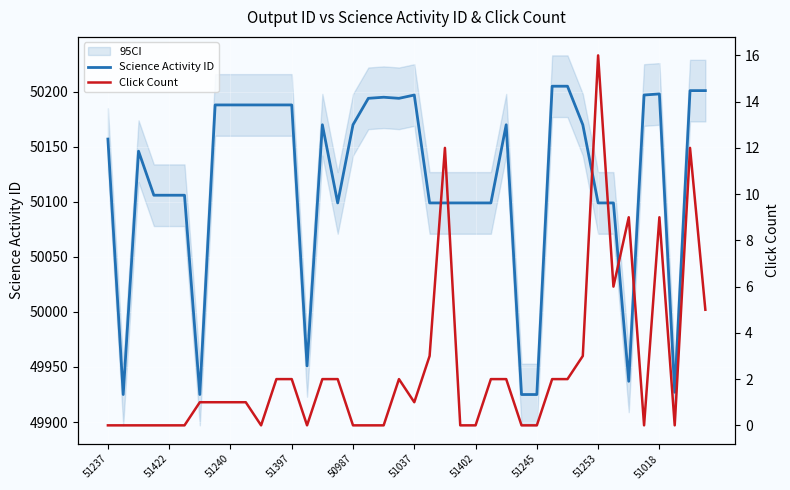

What is the sum of the Science Activity ID values at 24 and 18?

100294